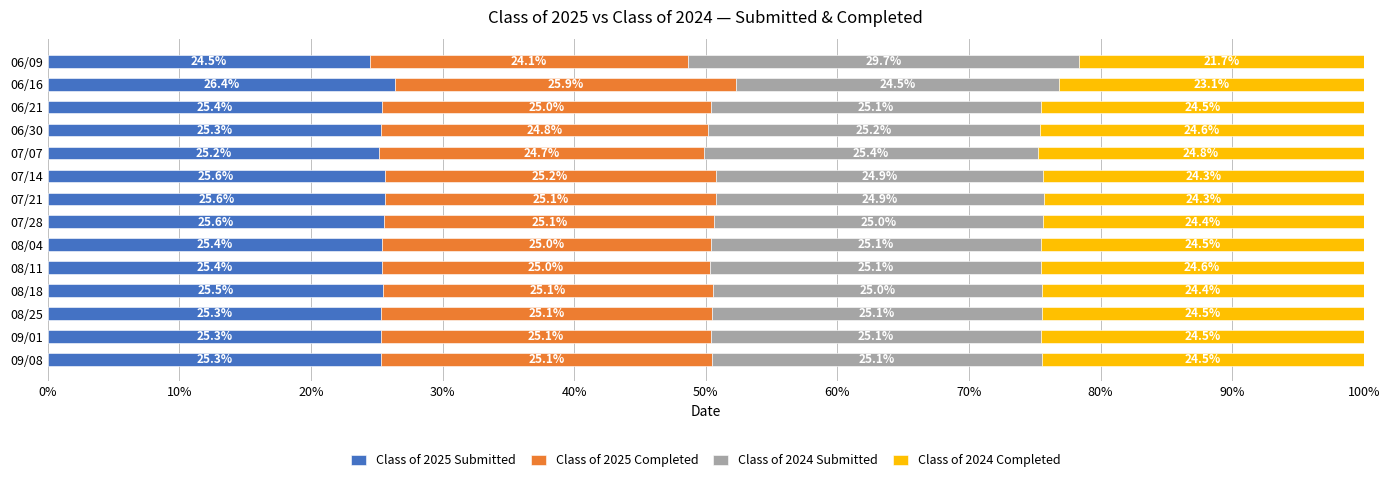

What is the total value across all series at 06/21?

100.0